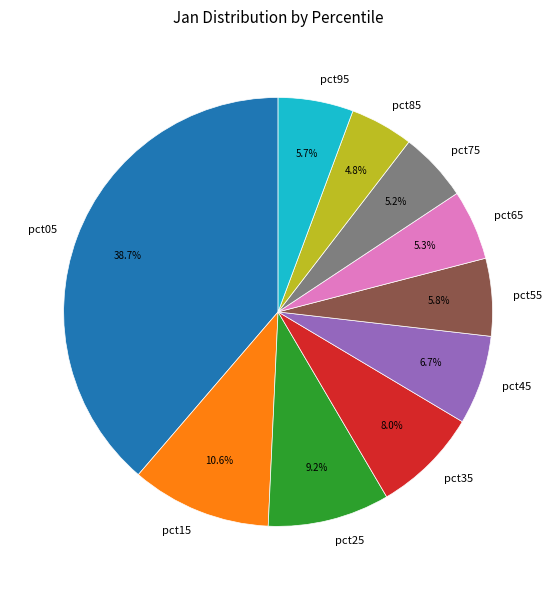

The pct15 slice represents 1% of the pie. True or false?

False